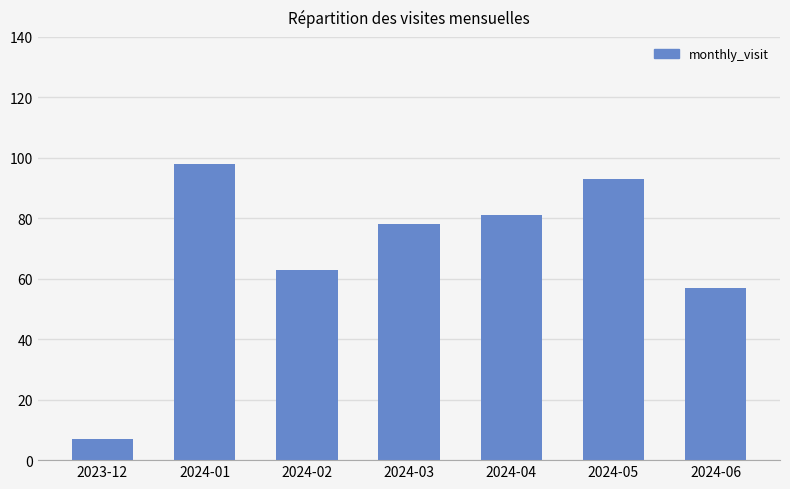

What is the label of the 2nd bar from the right?

2024-05